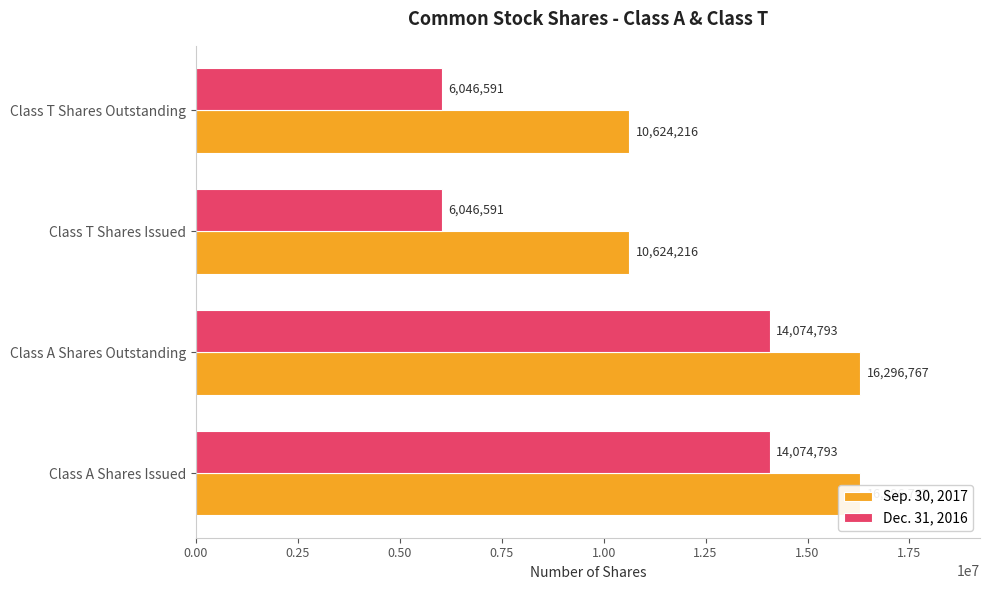

Which series has the largest range (max minus min)?

Dec. 31, 2016